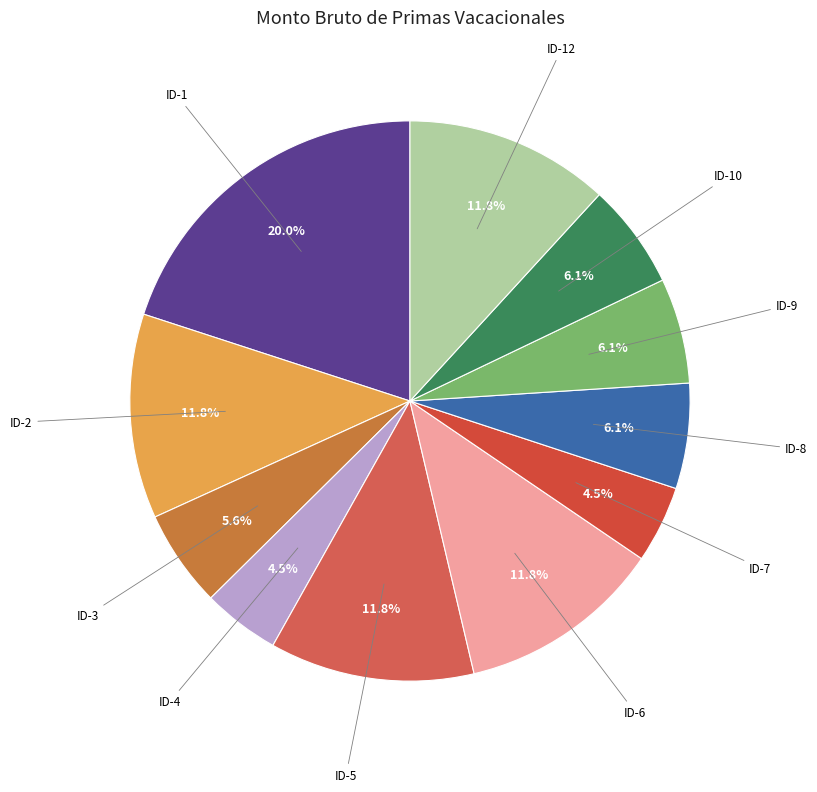

Count the number of slices in the pie.

11